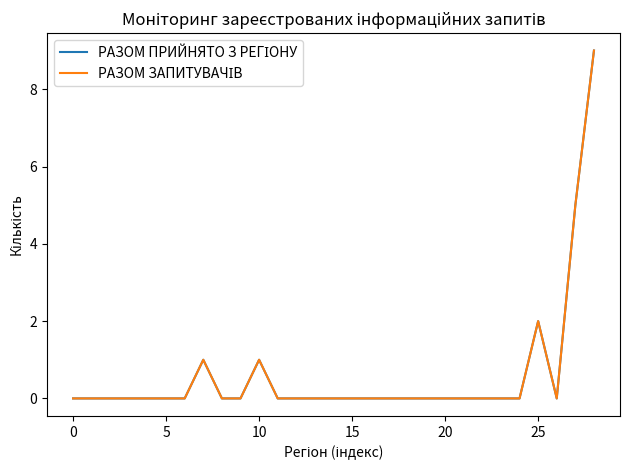

Does the chart display data point markers on the line(s)?

No